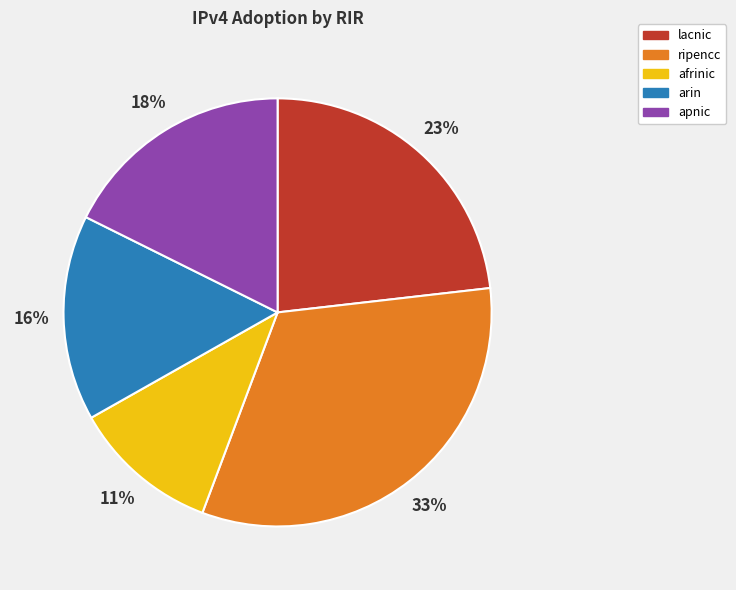

Does apnic account for over 50% of the chart?

No